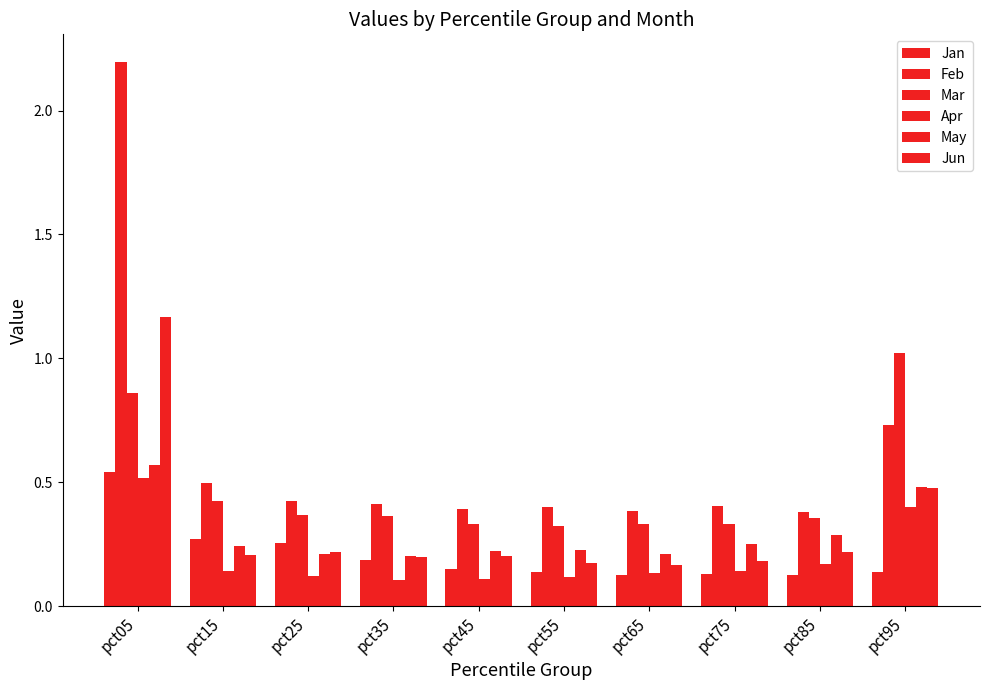

True or false: Jun has a value of 1.2 at pct05.

True